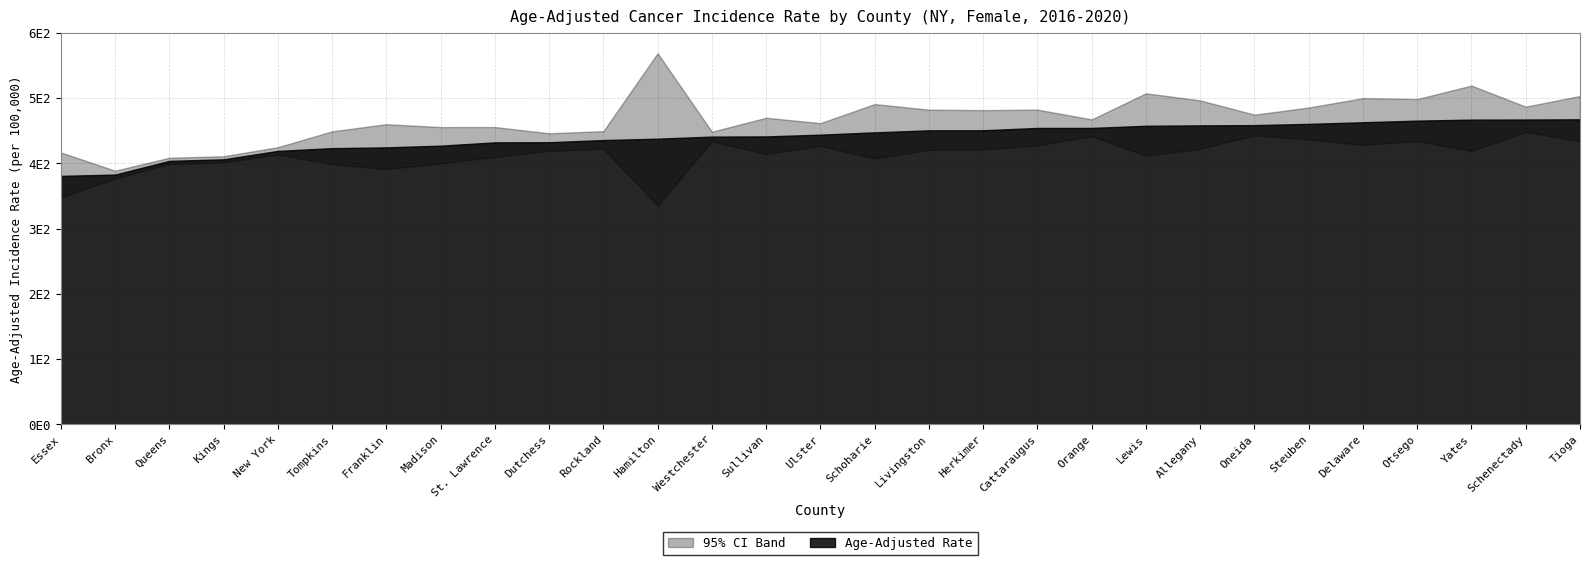

True or false: Lower 95% CI has a value of 733.4 at Cattaraugus.

False